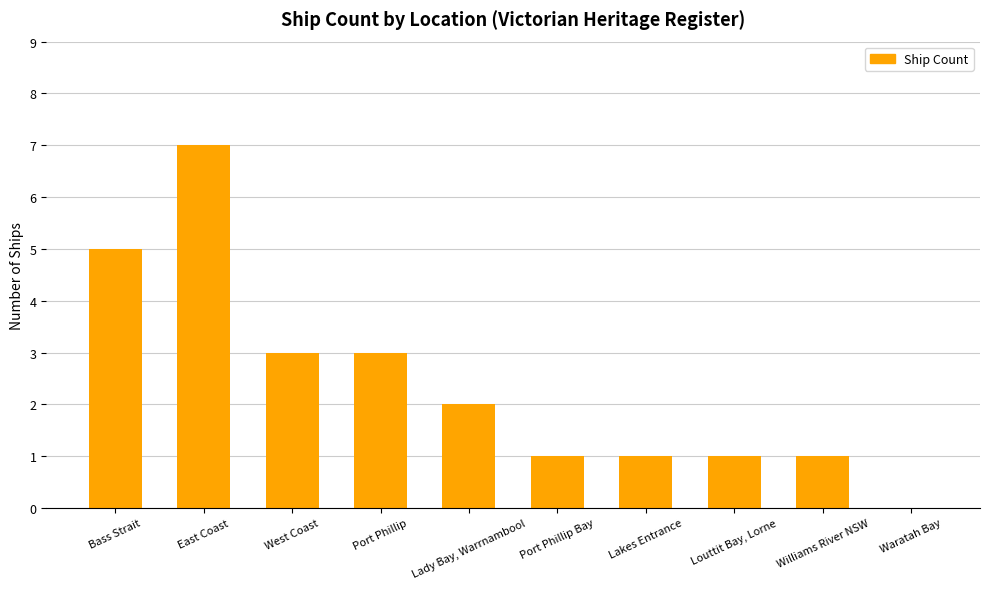

What is the maximum value shown in the chart?

7